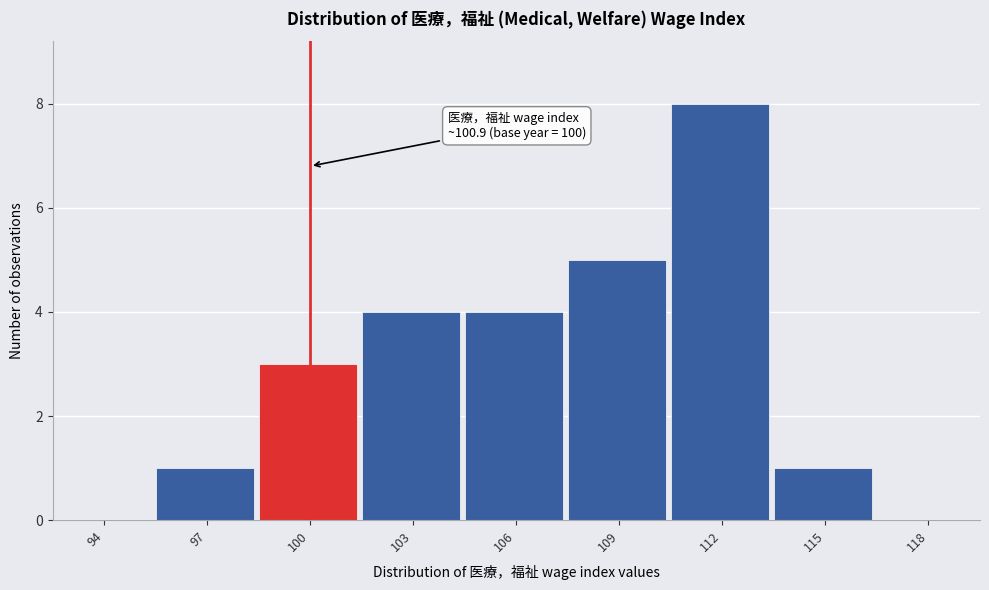

Which has a higher value, 118 or 97?

97